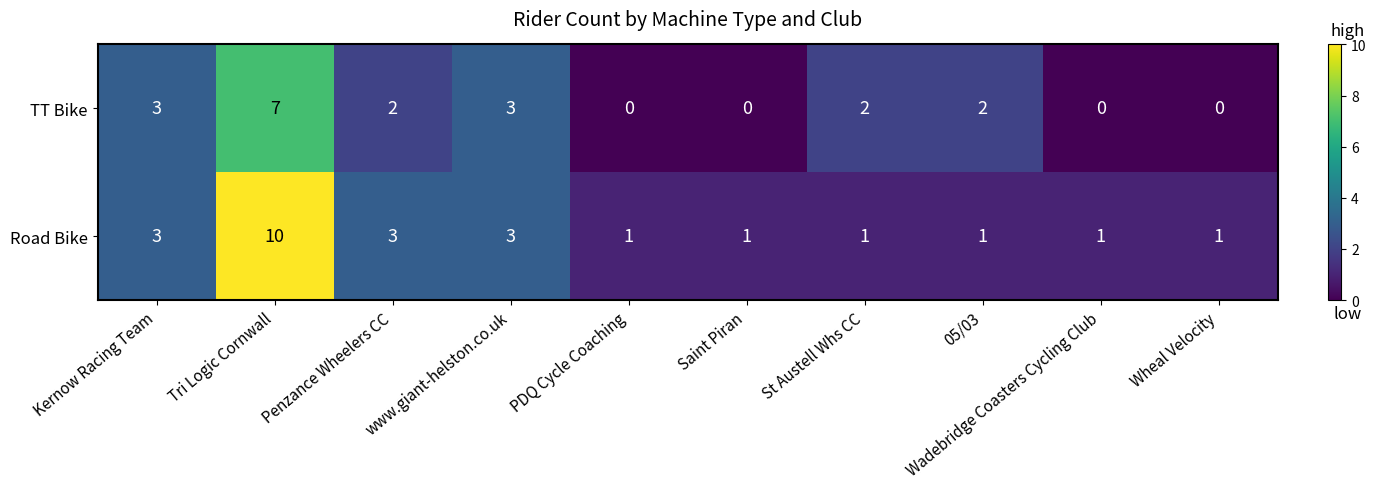

At which category is the sum across all series the highest?

Tri Logic Cornwall